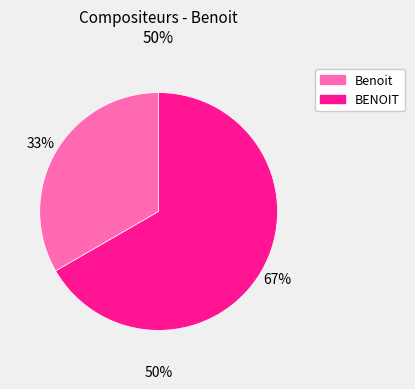

Count the number of slices in the pie.

2